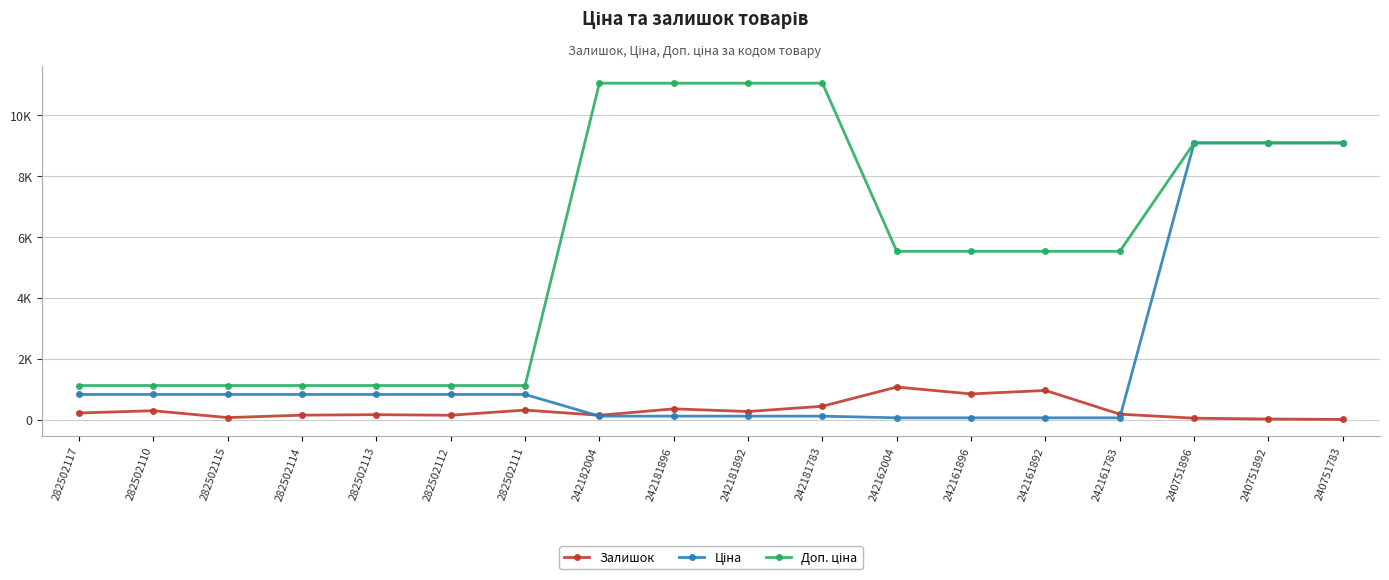

What value does the Ціна series have at 242161783?

55.3